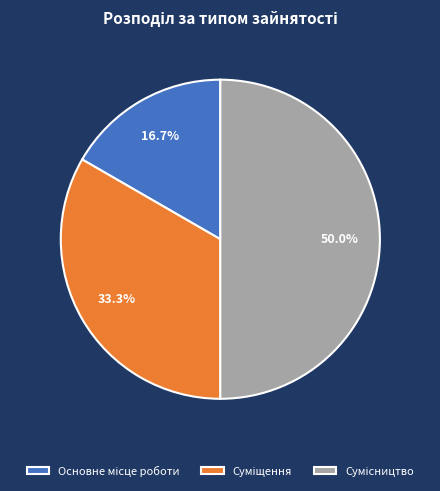

How many segments does this pie chart have?

3